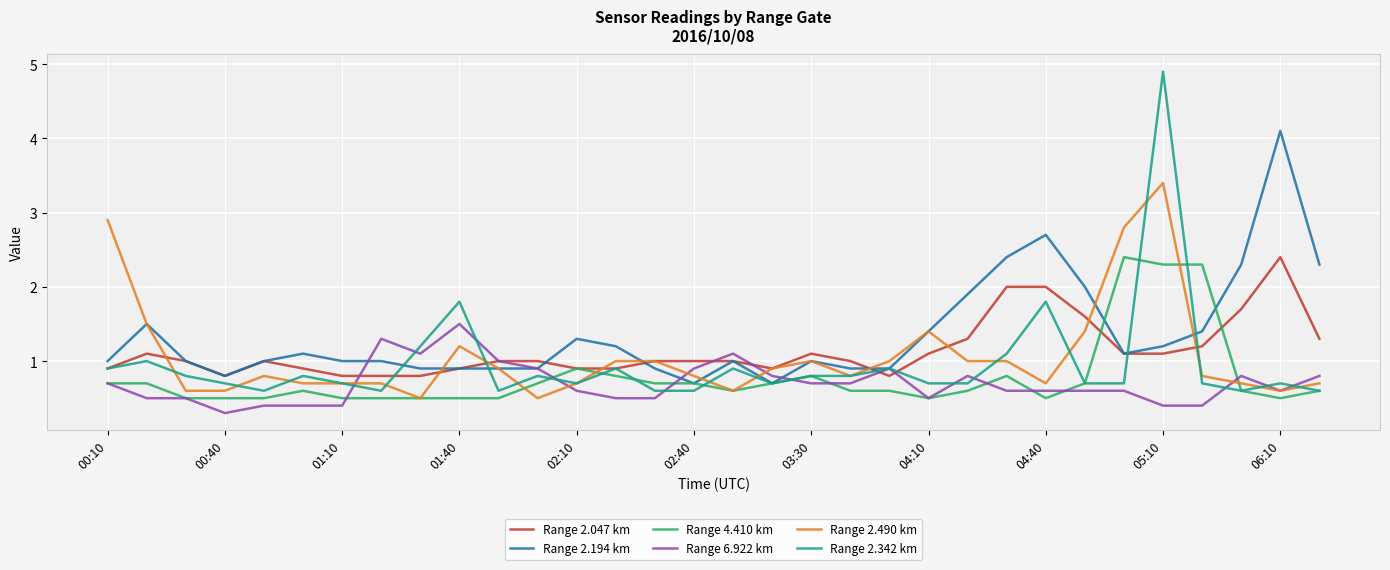

True or false: Range 2.047 km has more than 1 interior local peaks.

True